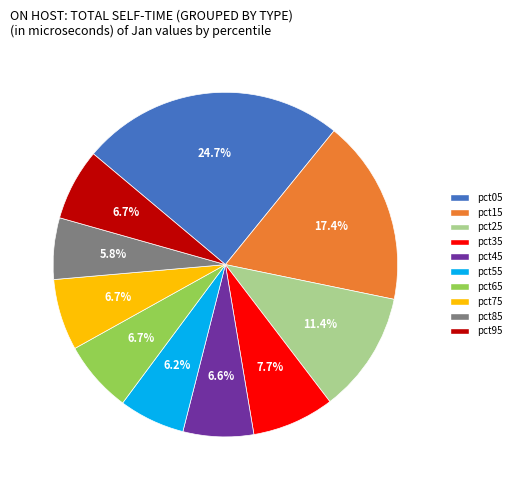

To the nearest percent, what is the difference between the pct95 and pct35 slice percentages?

1%